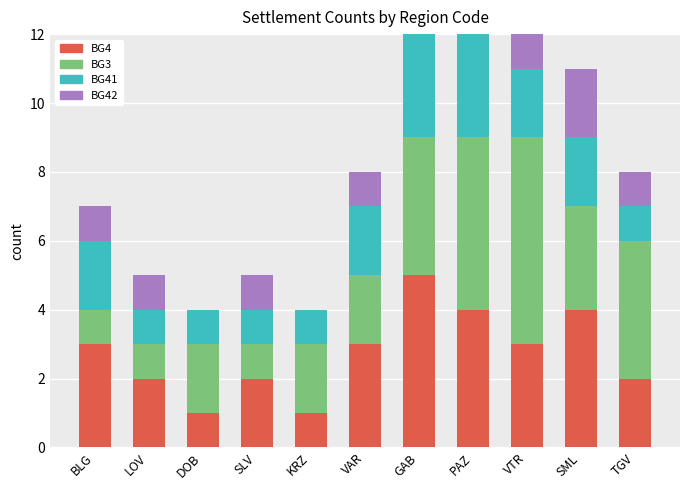

At how many categories does at least one series exceed 0?

11